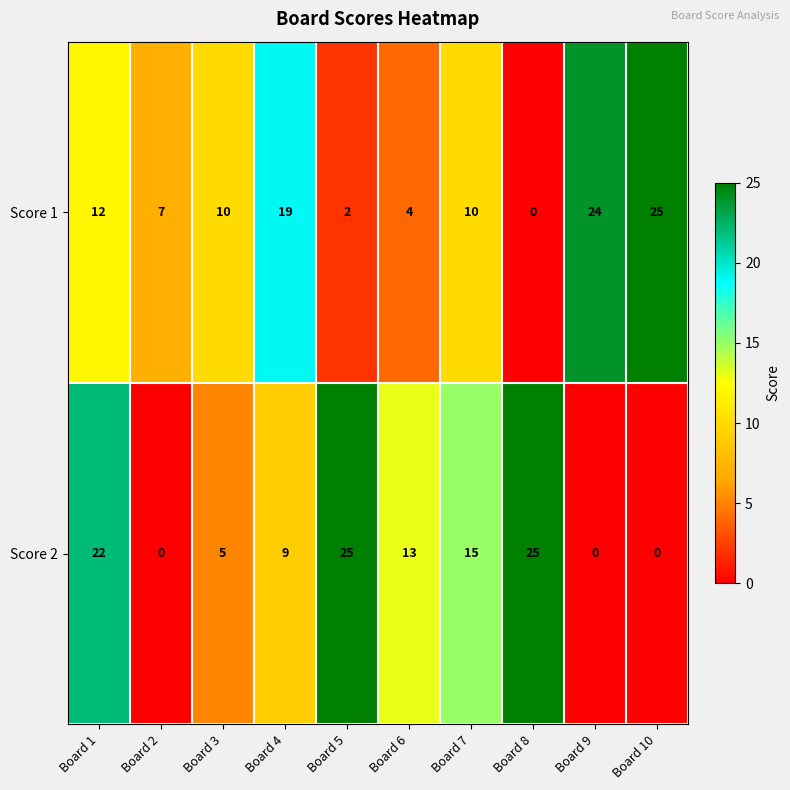

Reading left to right, transcribe all the data shown in this chart.

Score 1: Board 1=12	Board 2=7	Board 3=10	Board 4=19	Board 5=2	Board 6=4	Board 7=10	Board 8=0	Board 9=24	Board 10=25
Score 2: Board 1=22	Board 2=0	Board 3=5	Board 4=9	Board 5=25	Board 6=13	Board 7=15	Board 8=25	Board 9=0	Board 10=0